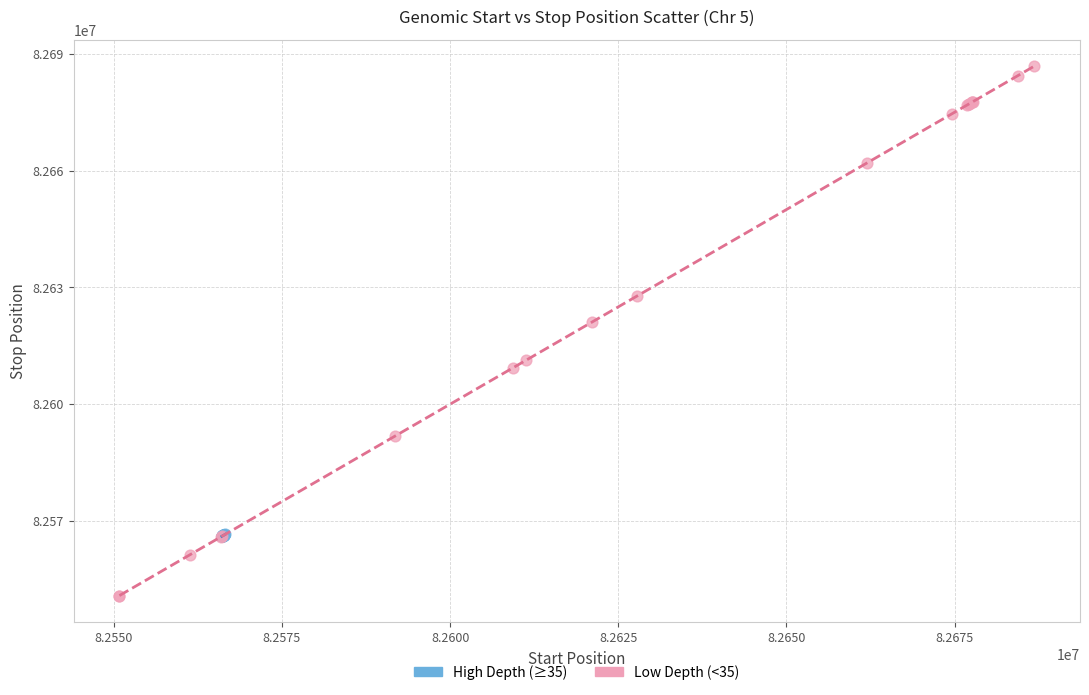

Which series contains the lowest Y value?

Low Depth (<35)